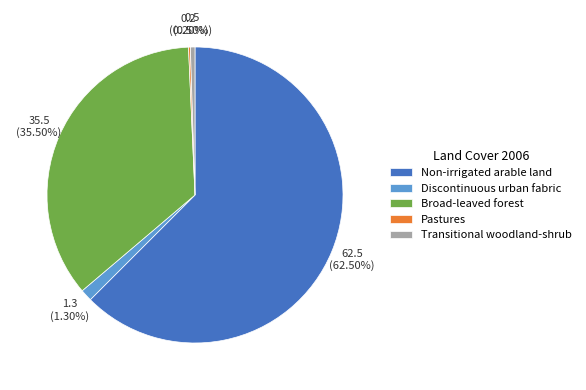

Which slice is the largest?

Non-irrigated arable land